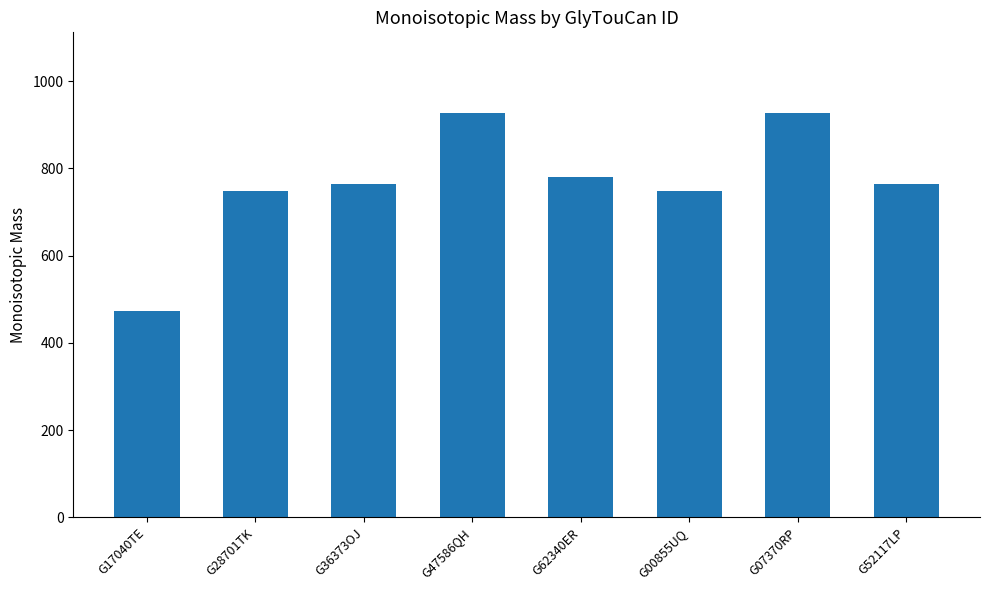

The chart shows a value of 926.4 at G07370RP. True or false?

True